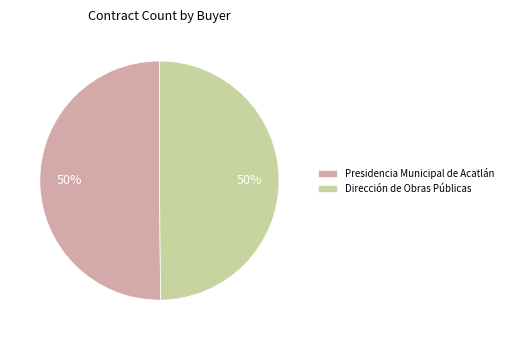

What is the ratio of the value at Dirección de Obras Públicas to the value at Presidencia Municipal de Acatlán?

1.0